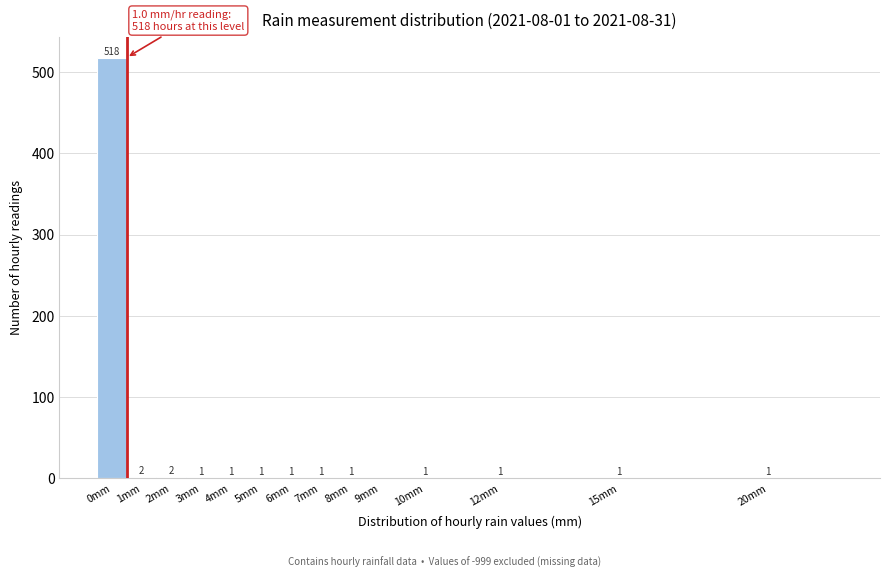

Reading right to left, what are all the values shown in this chart?

20mm=1	15mm=1	12mm=1	10mm=1	9mm=0	8mm=1	7mm=1	6mm=1	5mm=1	4mm=1	3mm=1	2mm=2	1mm=2	0mm=518